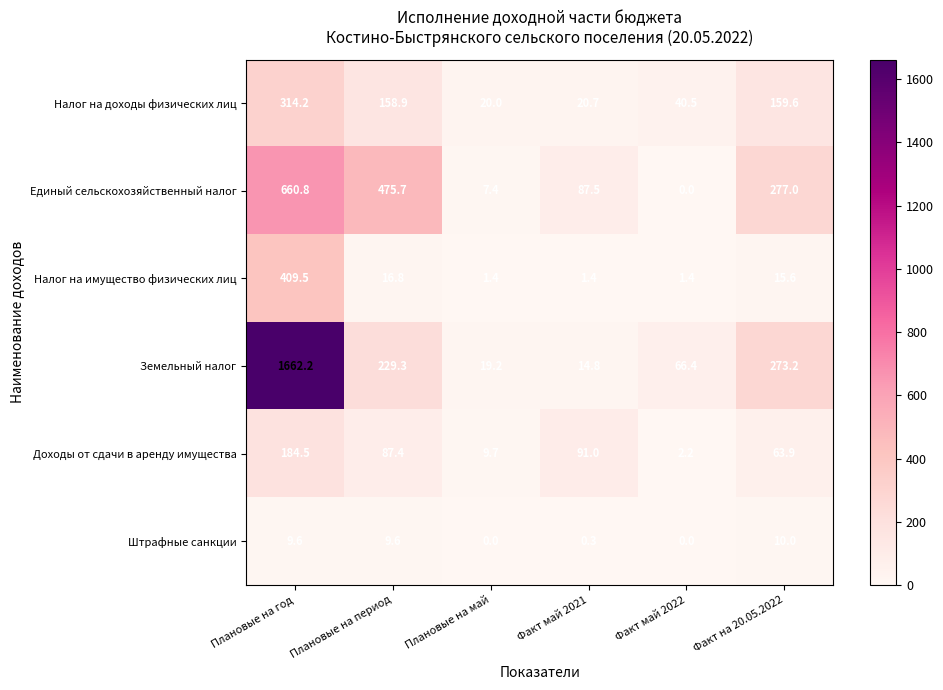

Which series changed the most between Плановые на год and Факт май 2022?

Земельный налог